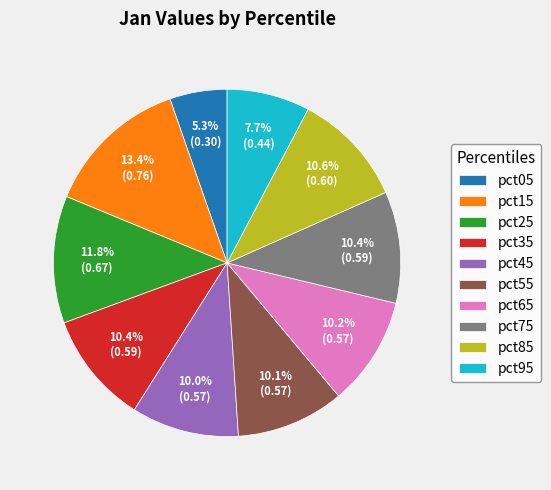

To the nearest percent, what portion does pct95 represent?

8%